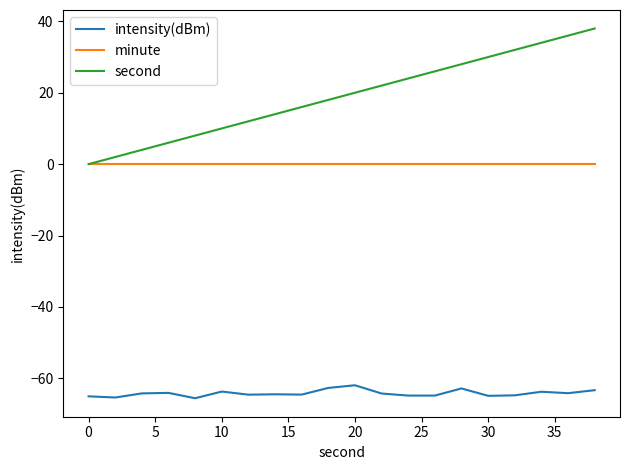

Which series has the largest total across all categories?

second